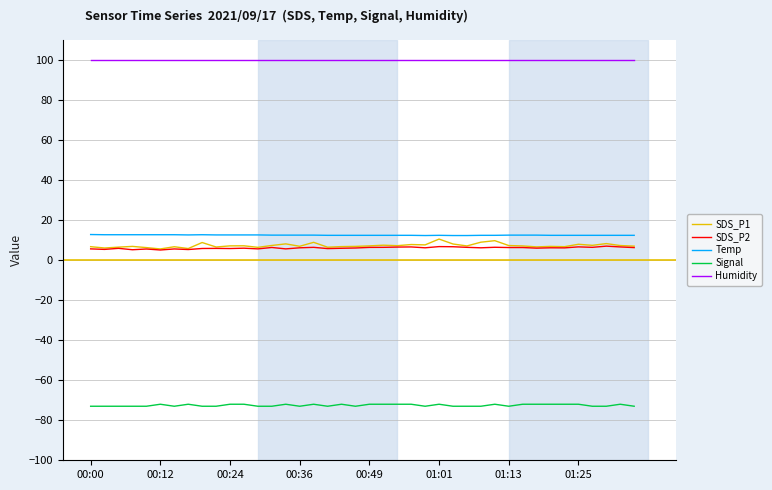

What is the smallest value displayed?

-73.0